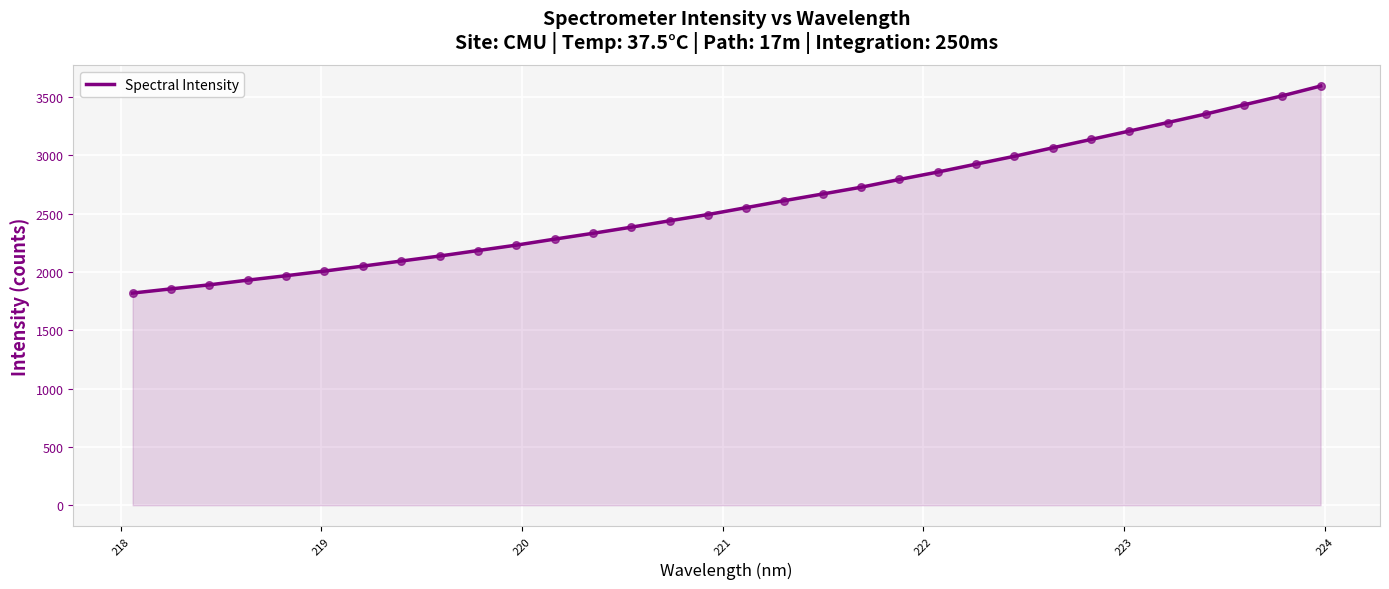

What is the minimum value shown in the chart?

1818.6